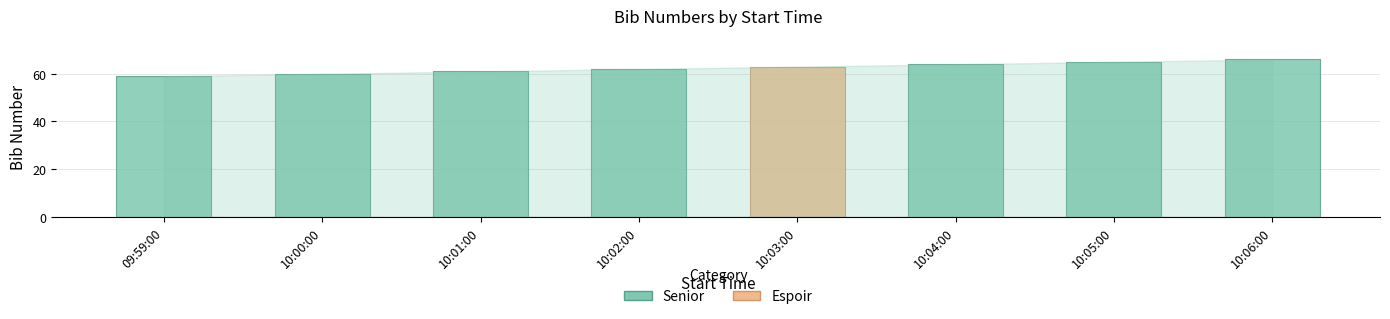

What is the ratio of the value at 10:03:00 to the value at 10:04:00?

1.0